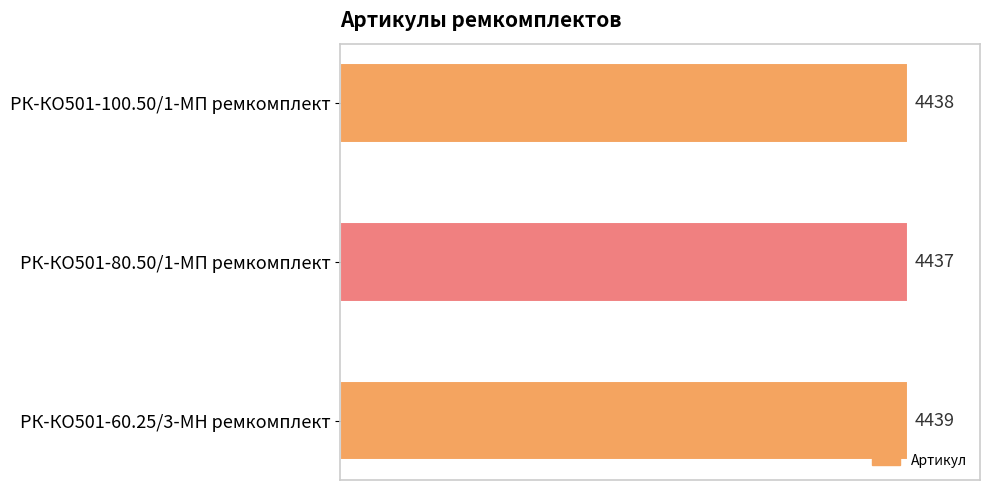

Rank the categories by value from lowest to highest.

РК-КО501-80.50/1-МП ремкомплект, РК-КО501-100.50/1-МП ремкомплект, РК-КО501-60.25/3-МН ремкомплект